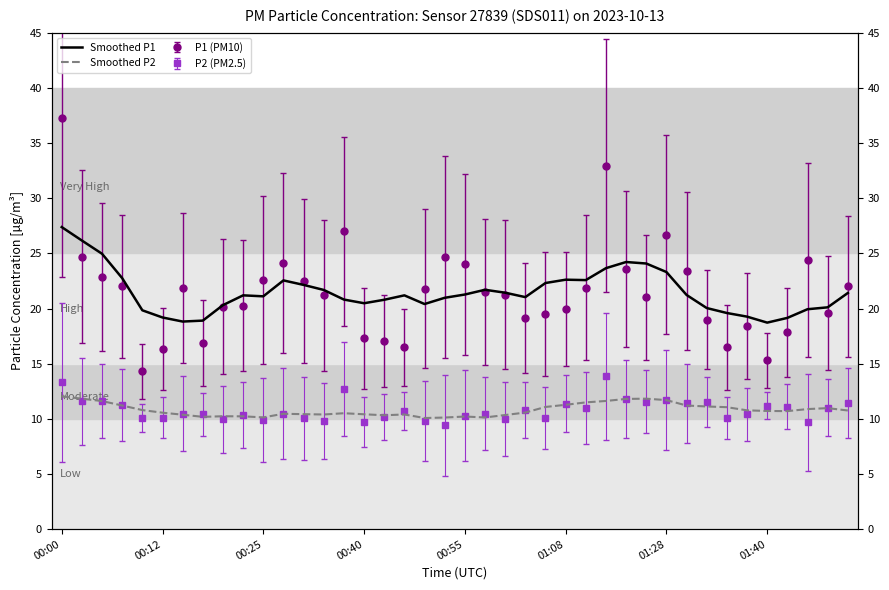

At which category does Smoothed P1 reach its first local peak?

9